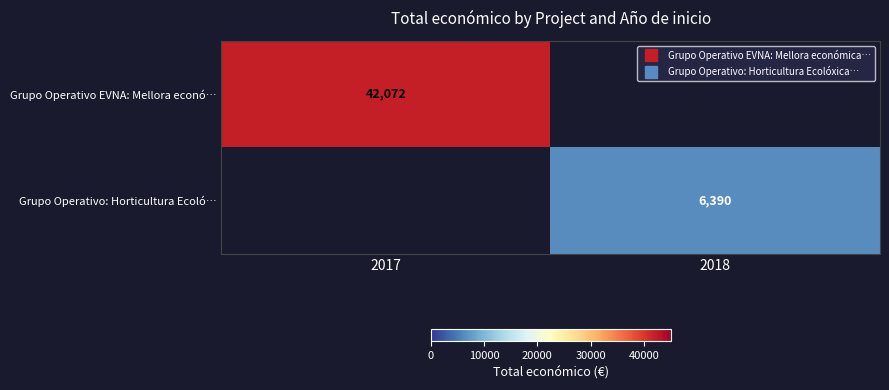

Count the number of categories in the chart.

2